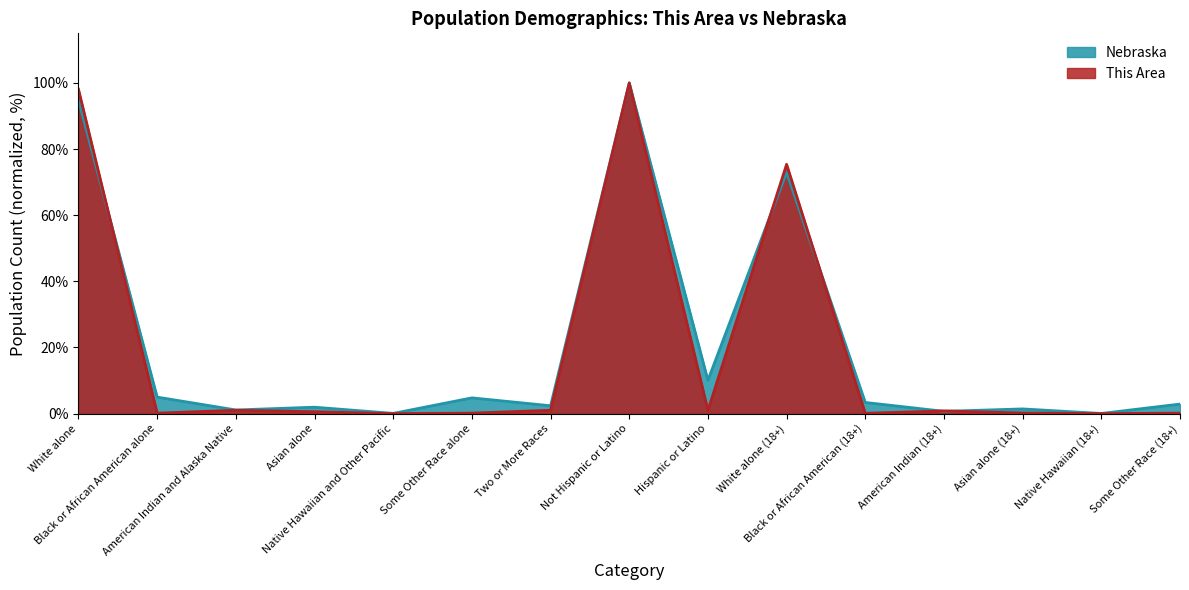

What position from the left is Some Other Race alone?

6